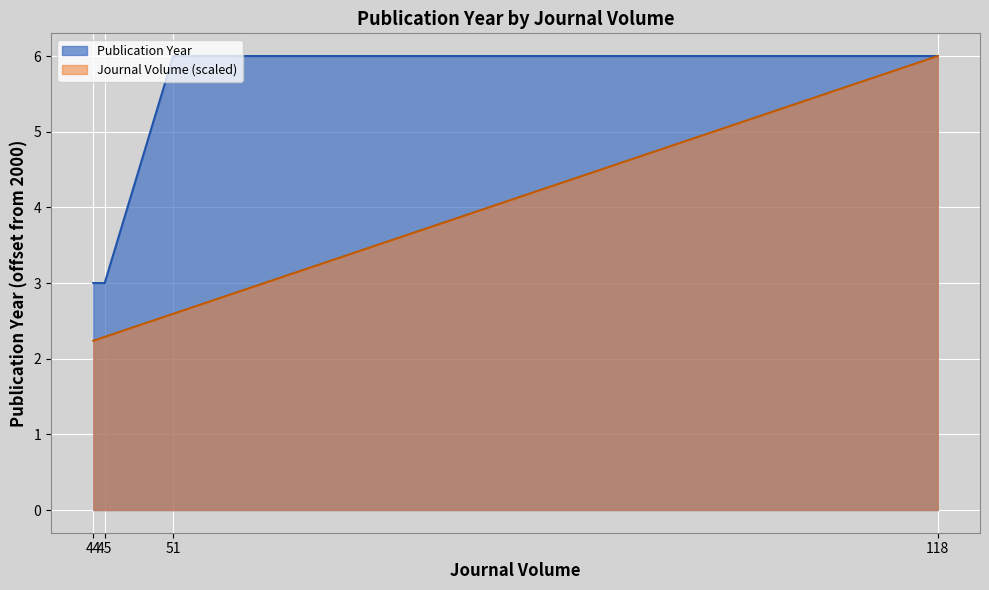

List the series in order of their overall mean, lowest first.

Journal Volume (scaled), Publication Year